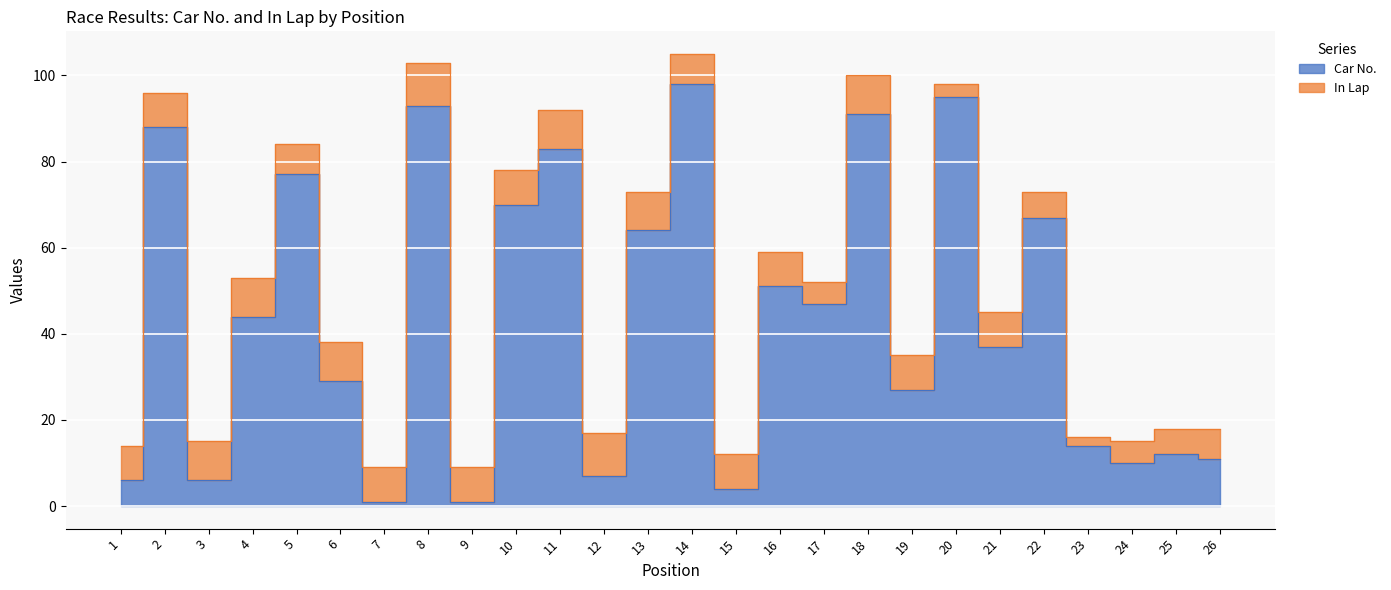

Count the number of values greater than 44.

12